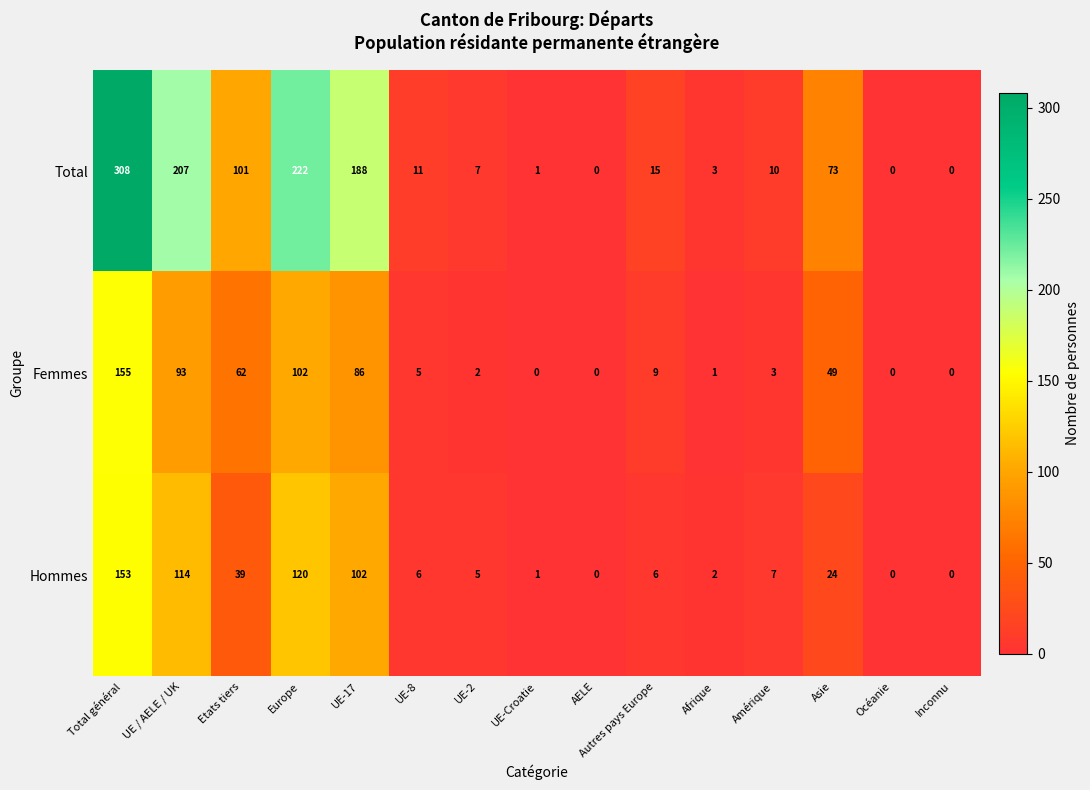

Count the number of data series in this chart.

3